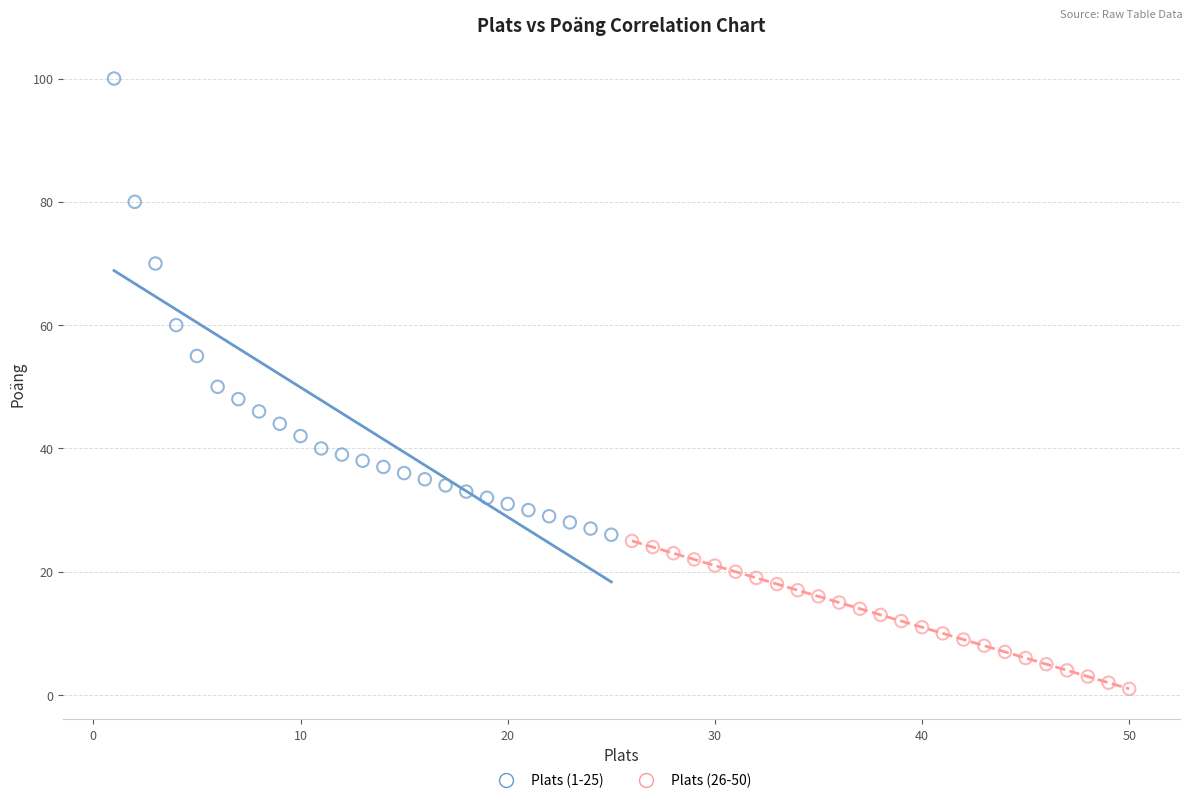

Which series contains the lowest Y value?

Plats (26-50)